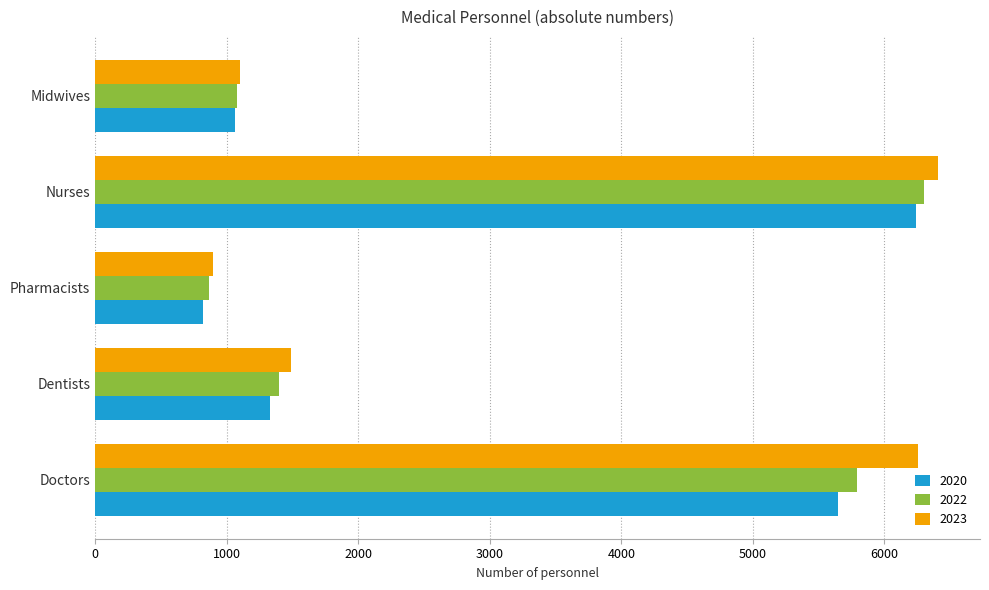

The 2020 series shows 596 at Midwives. True or false?

False